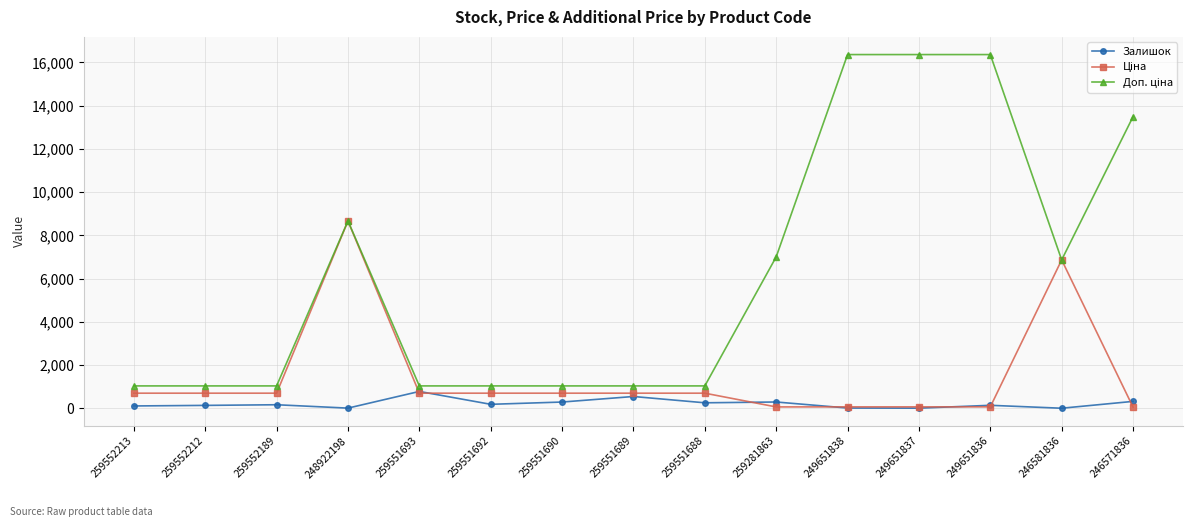

What is the label of the 7th point from the right?

259551688